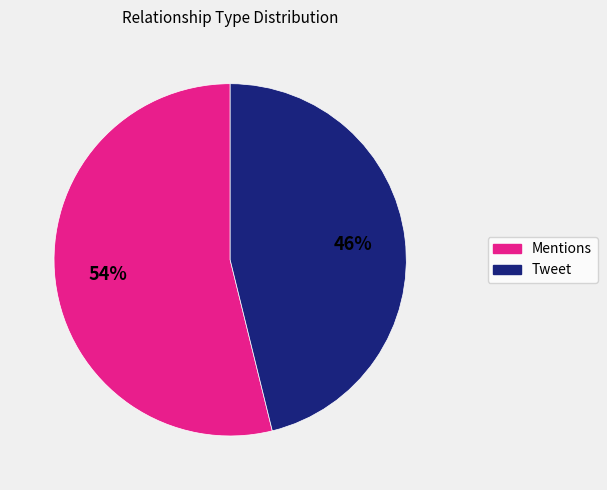

Is it true that Mentions is 43% of the pie?

False